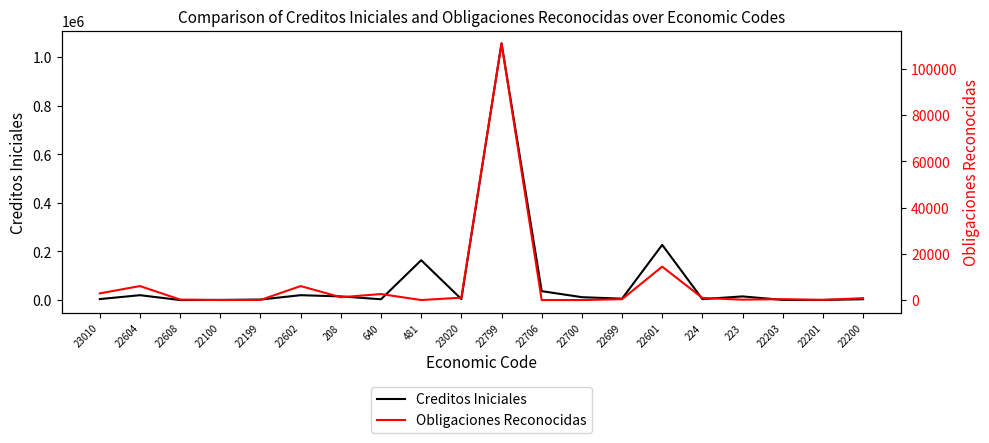

At which category does Obligaciones Reconocidas reach its first local peak?

22604